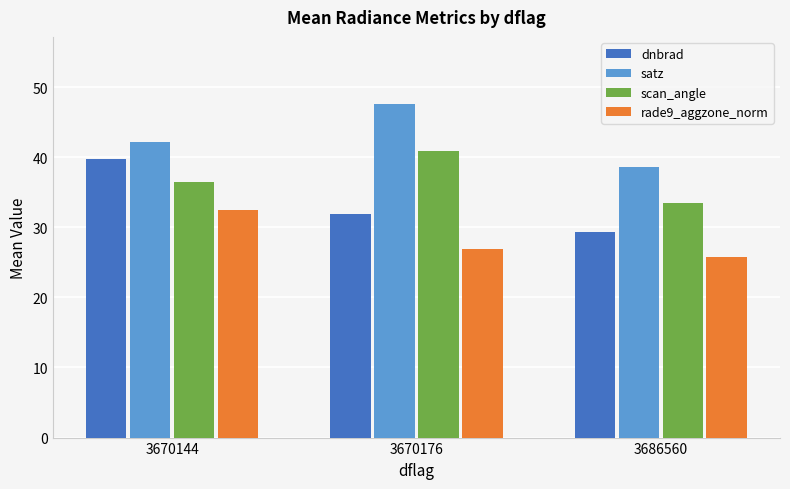

At which category is the sum across all series the highest?

3670144